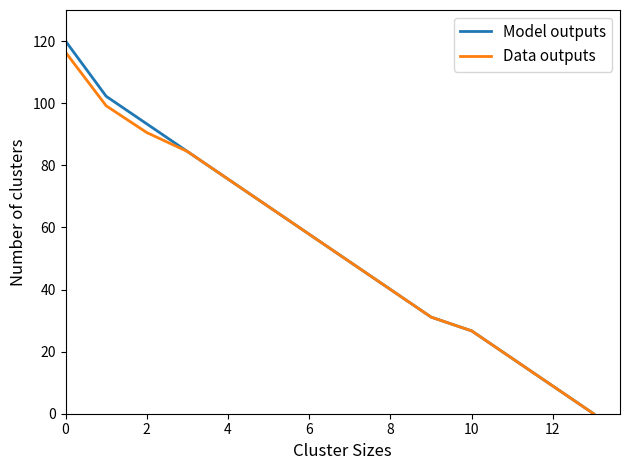

What is the greatest value displayed?

120.0